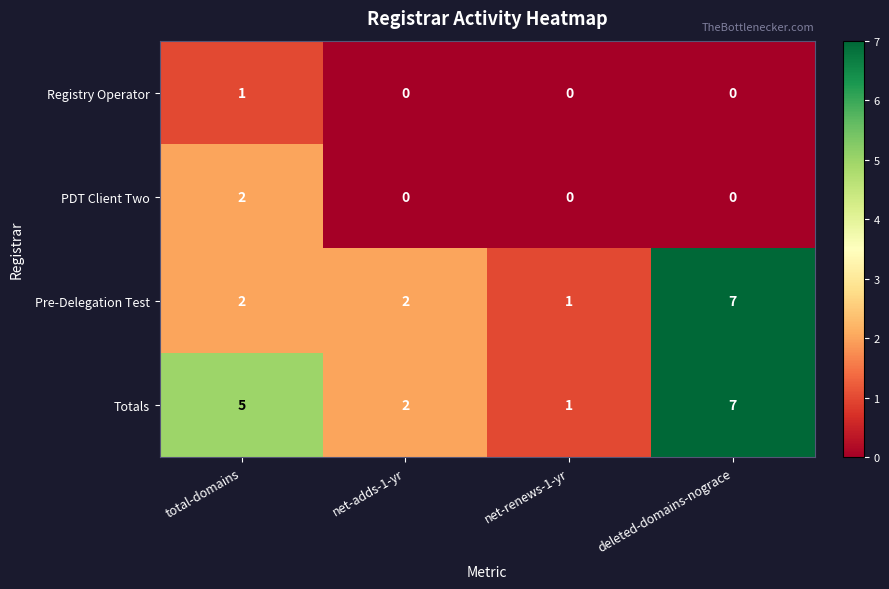

What is the difference between the highest and lowest values at total-domains?

4